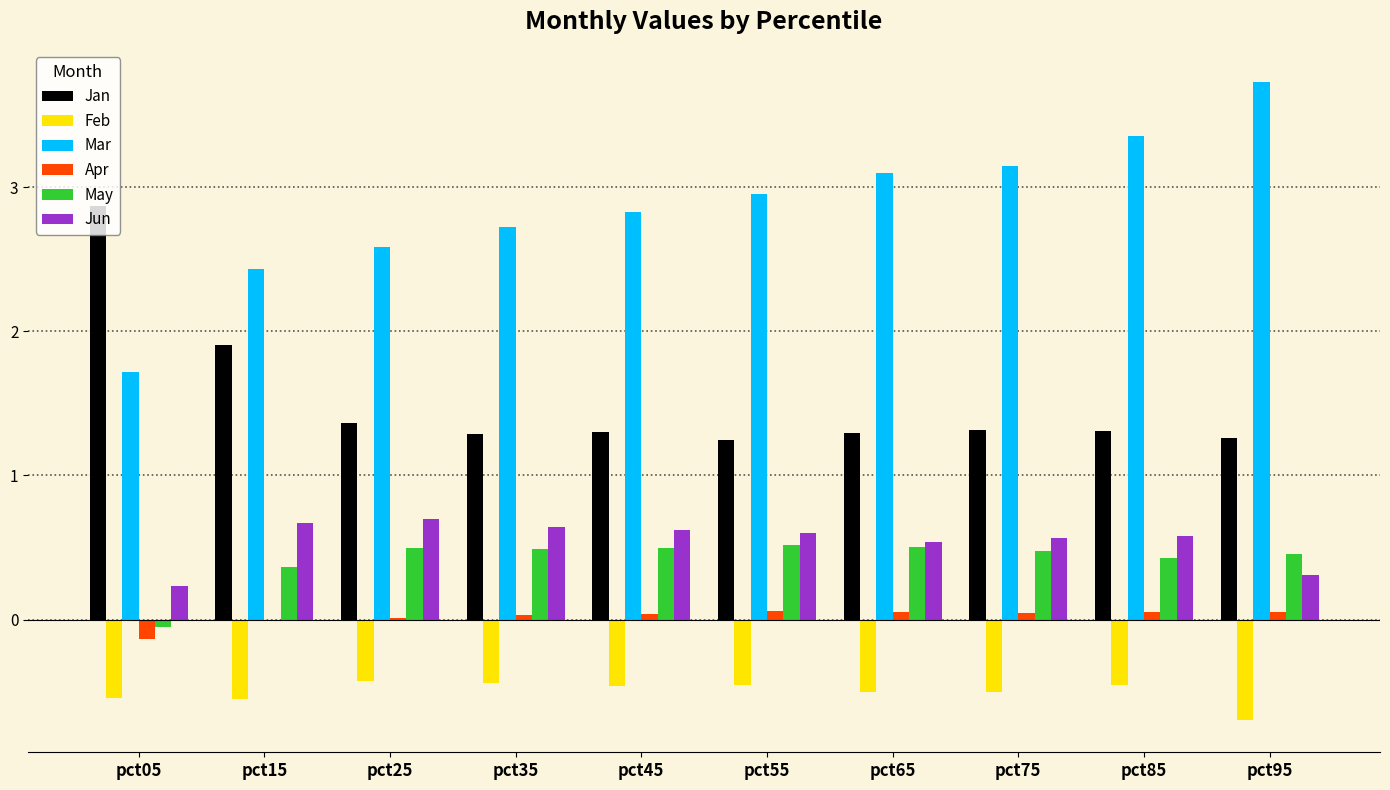

Which series changed the most between pct35 and pct55?

Mar